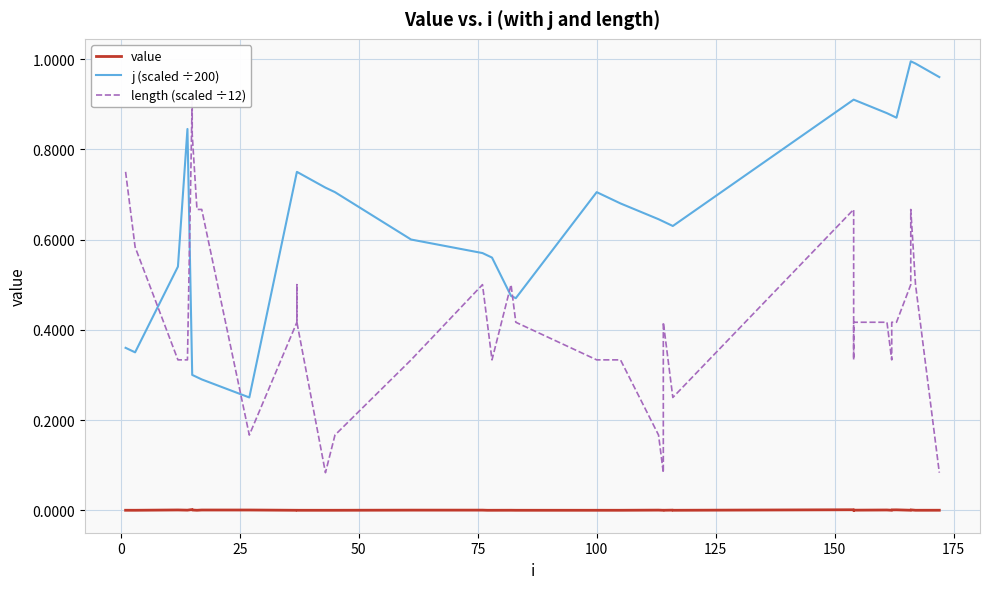

What is the average value of the length (scaled ÷12) series?

0.4